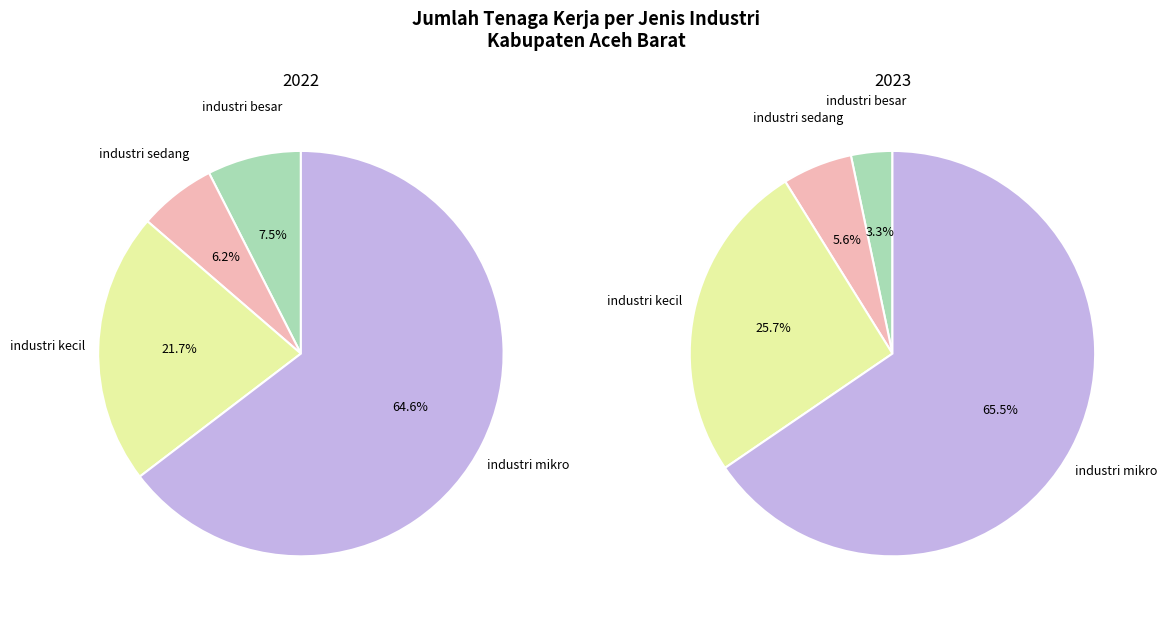

True or false: 2022 accounts for 62% of the total.

False